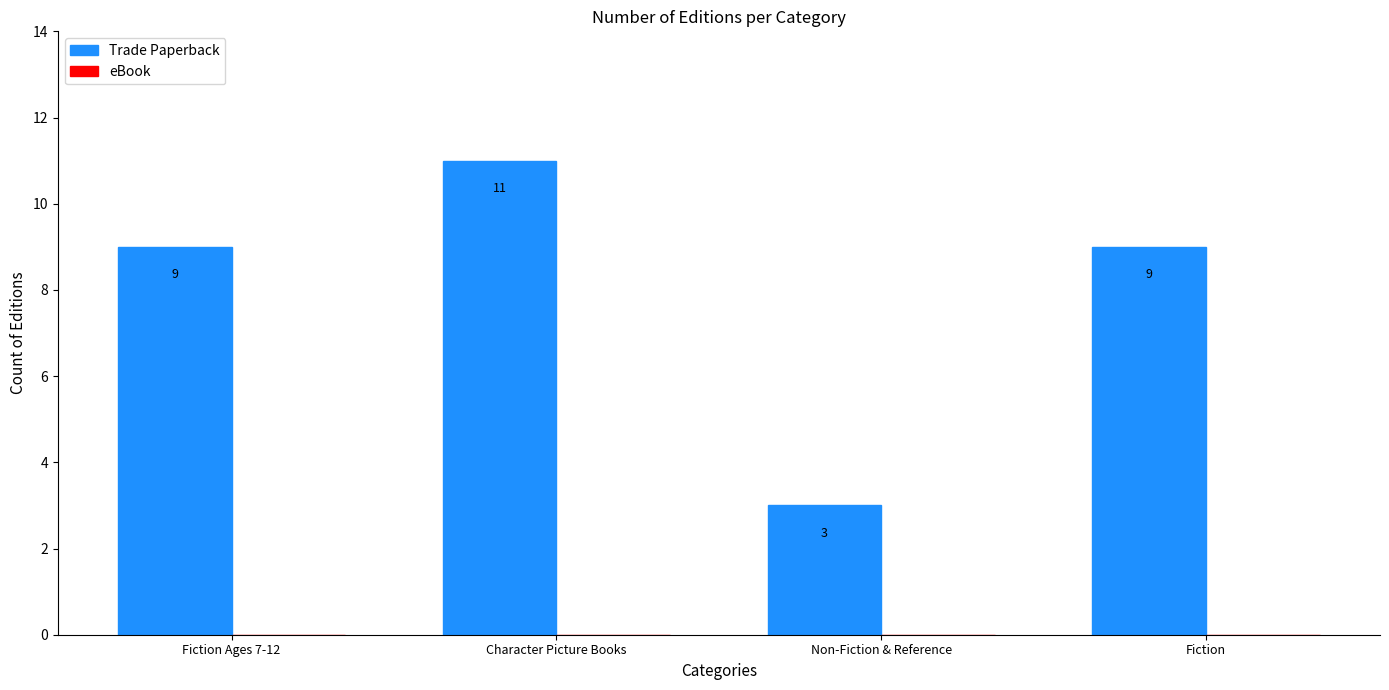

What position from the right is Character Picture Books?

3